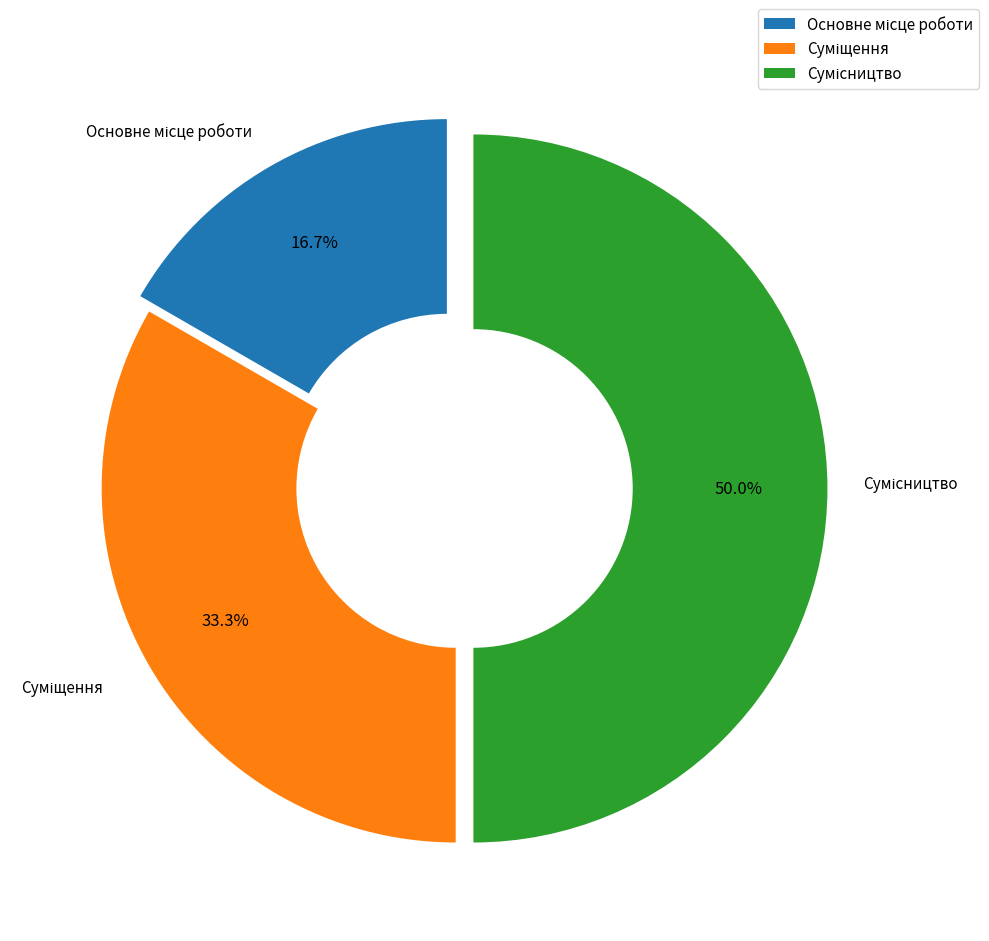

The Сумісництво slice represents 50% of the pie. True or false?

True